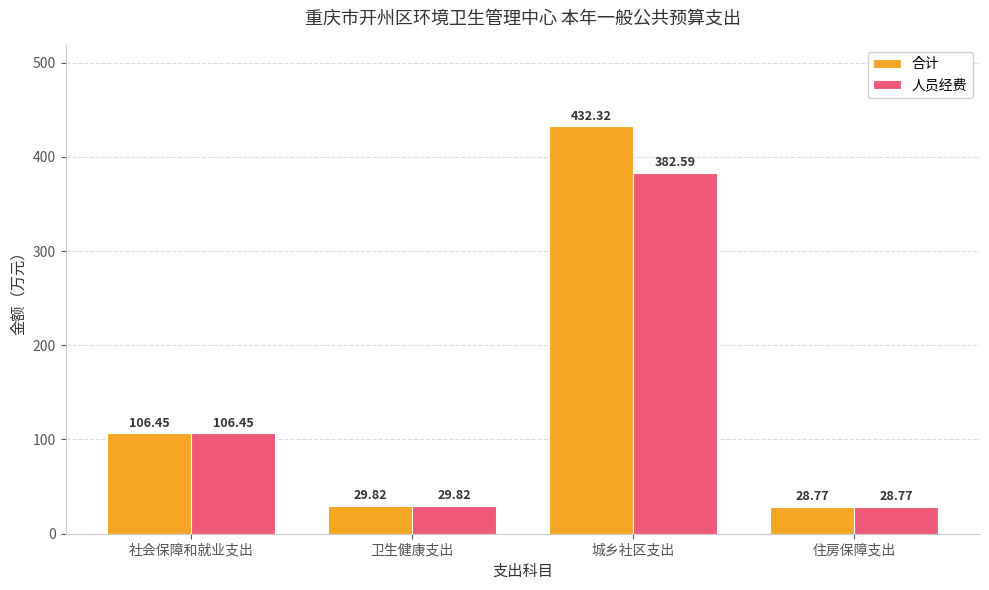

List the labels in order of 合计 value, largest first.

城乡社区支出, 社会保障和就业支出, 卫生健康支出, 住房保障支出